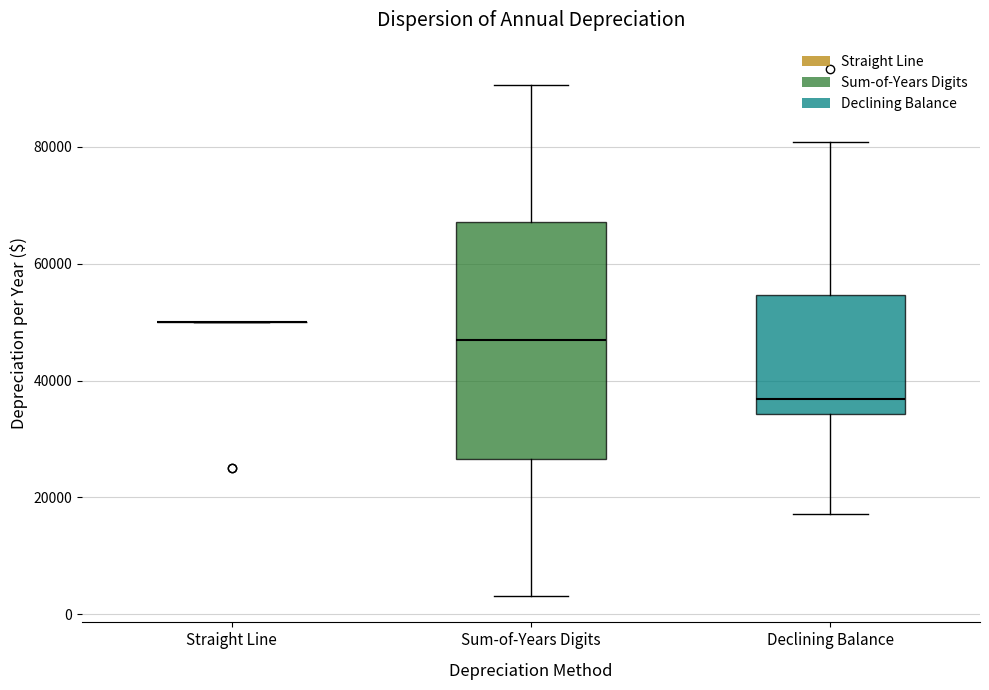

Reading left to right, transcribe this box plot: for each box, give where its median line is, the range the box spans, and where its two whiskers end, as read against the y-axis. The values are not printed on the chart, so give them approximately, as read against the axis.

Straight Line: box collapsed to a line at 50000, whiskers 50000 to 50000
Sum-of-Years Digits: median 46000, box 26000 to 68000, whiskers 4000 to 90000
Declining Balance: median 36000, box 34000 to 54000, whiskers 18000 to 80000